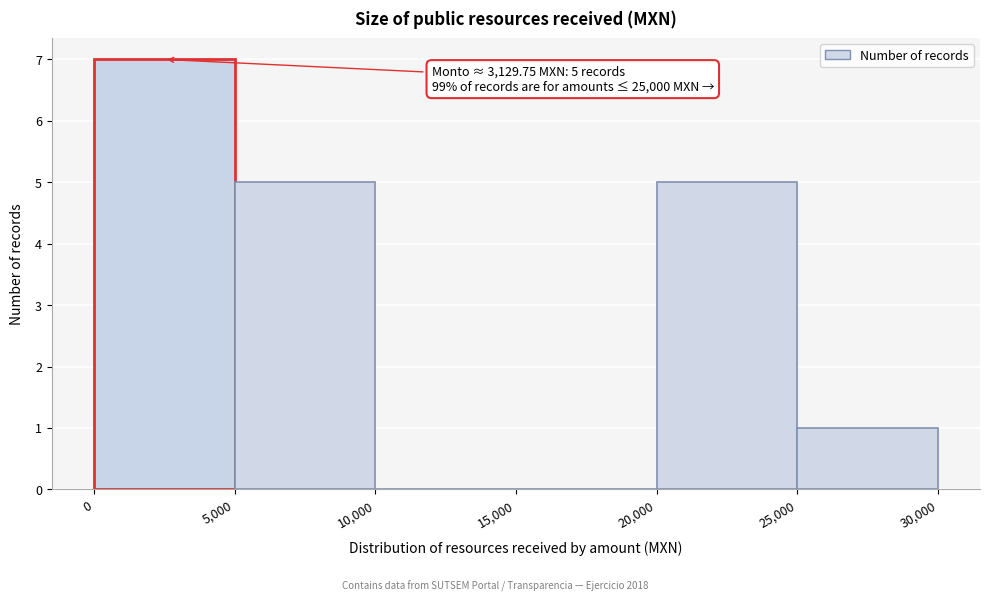

Which range on the x-axis has the tallest bar?

0 to 5,000